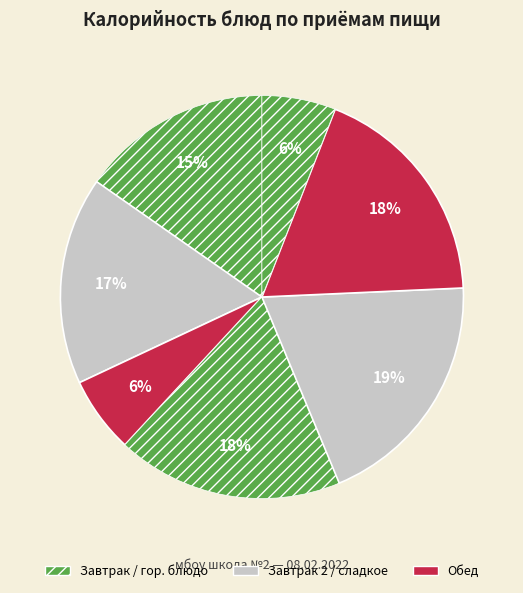

How many slices are in this pie chart?

7